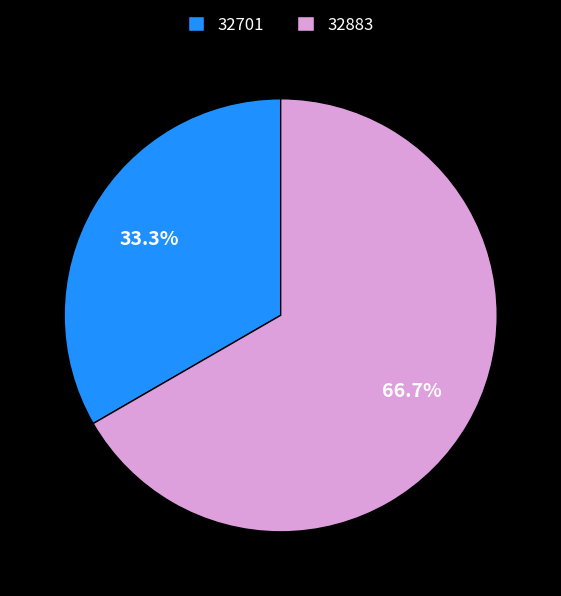

Do 32883 and 32701 together represent more than half of the pie?

Yes